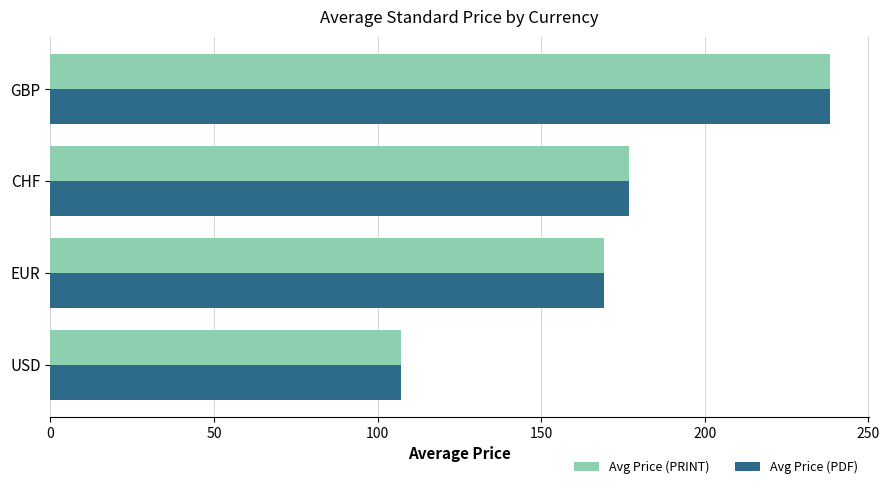

At which category is the sum across all series the highest?

GBP